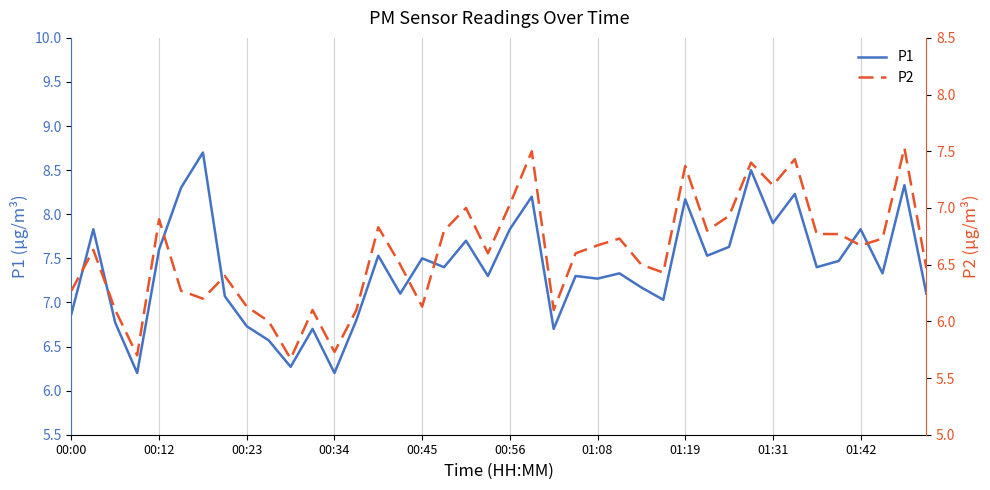

Rank the series by their average value, from highest to lowest.

P1, P2